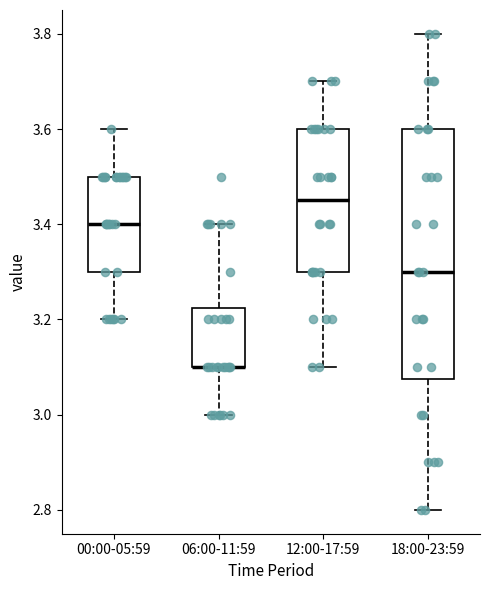

Reading left to right, read every box against the y-axis: the position of its median line, the range the box covers, and the ends of its whiskers. The values are not printed on the chart, so give them approximately, as read against the axis.

00:00-05:59: median 3.40, box 3.30 to 3.50, whiskers 3.20 to 3.60
06:00-11:59: median 3.10 (drawn on the box's lower edge), box 3.10 to 3.22, whiskers 3.00 to 3.40
12:00-17:59: median 3.46, box 3.30 to 3.60, whiskers 3.10 to 3.70
18:00-23:59: median 3.30, box 3.08 to 3.60, whiskers 2.80 to 3.80